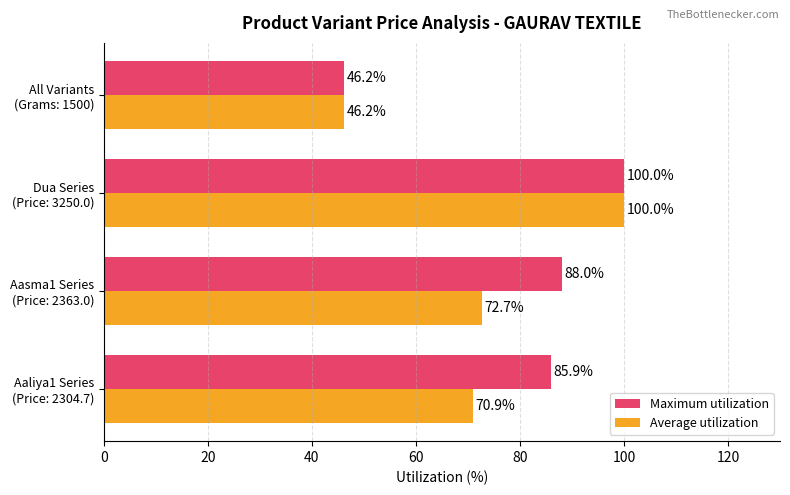

What is the difference between the maximum and minimum values in the Maximum utilization series?

53.8